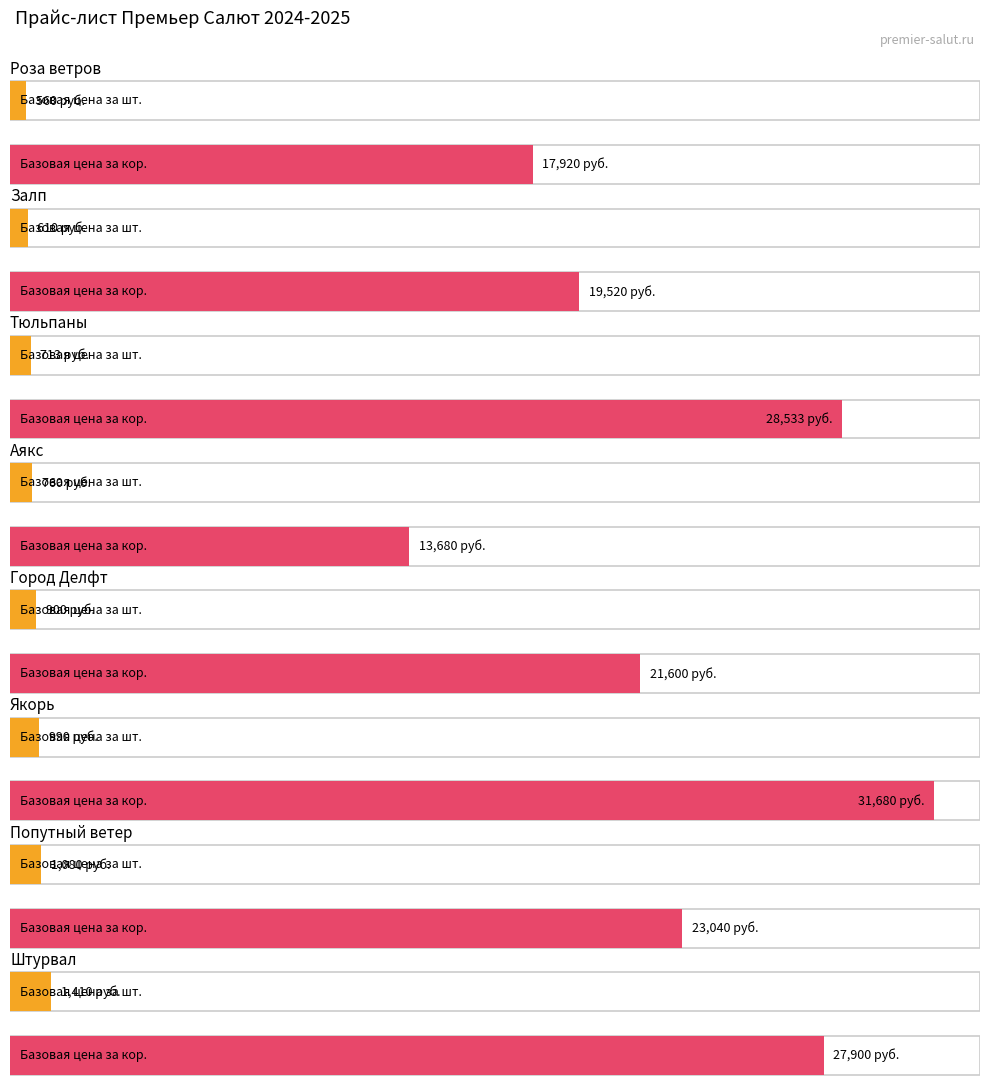

What is the label of the 11th bar from the right?

Город Делфт